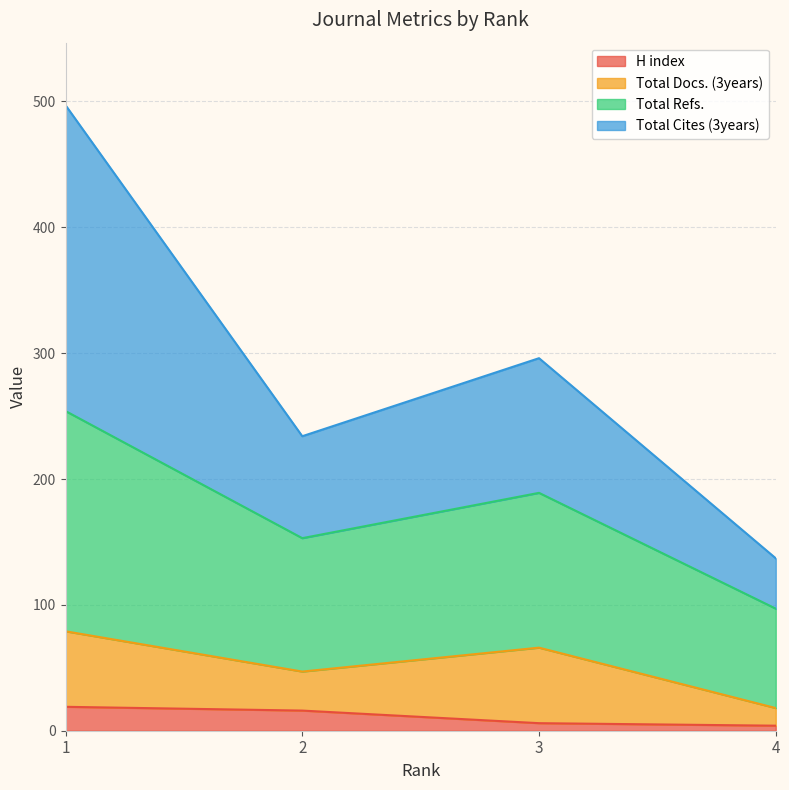

How many lines are shown in the chart?

4